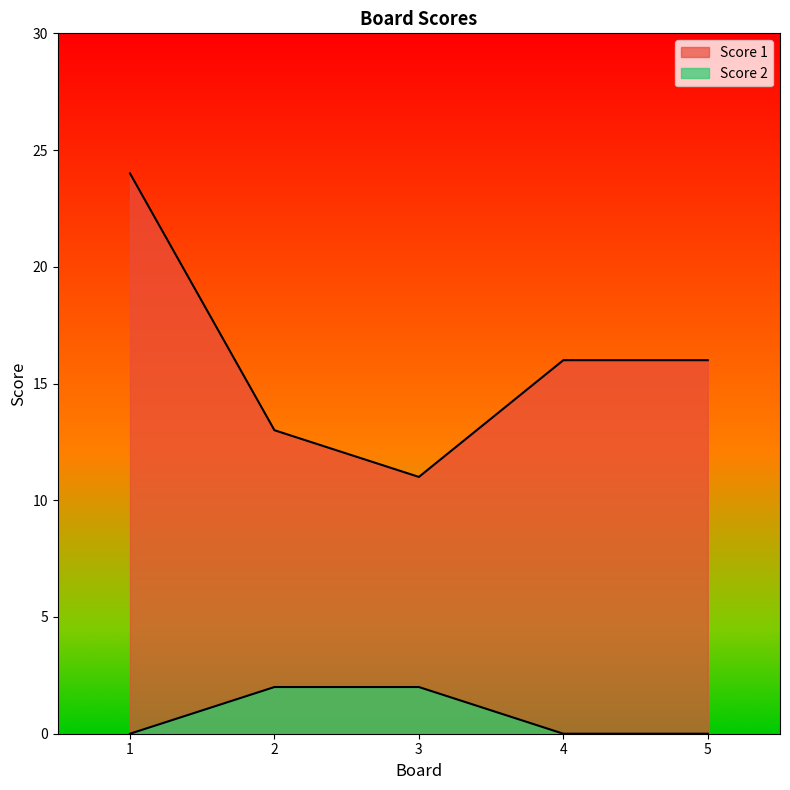

What is the difference between the second highest and second lowest values in the Score 2 series?

2